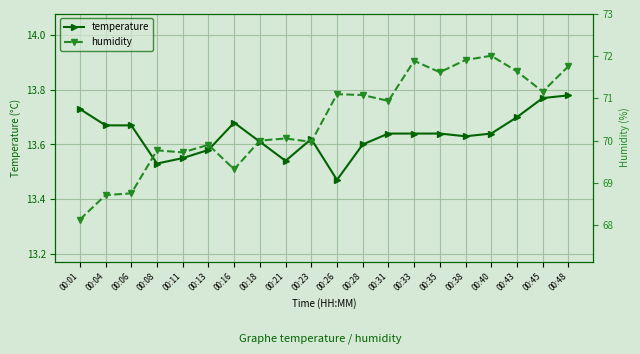

True or false: temperature and humidity cross at least once.

False